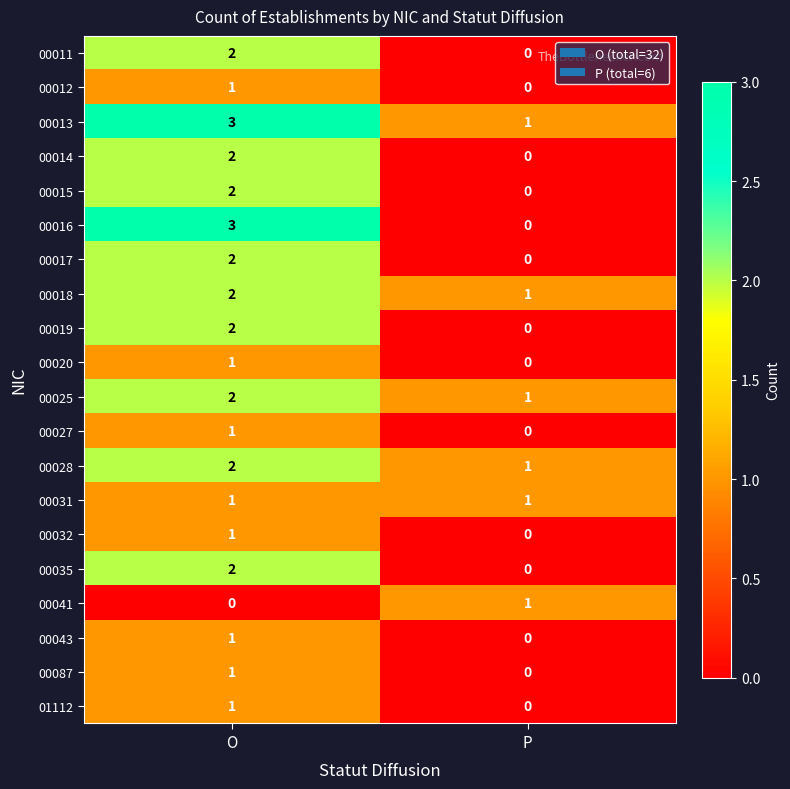

What is the greatest value displayed?

3